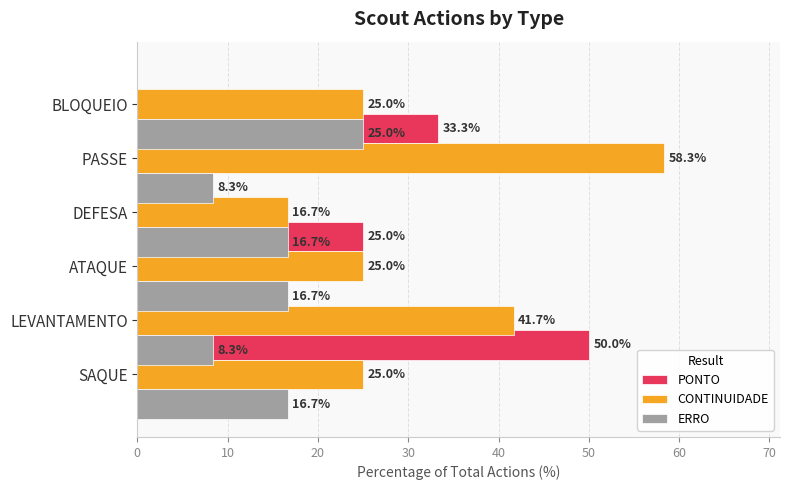

What is the difference between the maximum and minimum values in the CONTINUIDADE series?

41.7